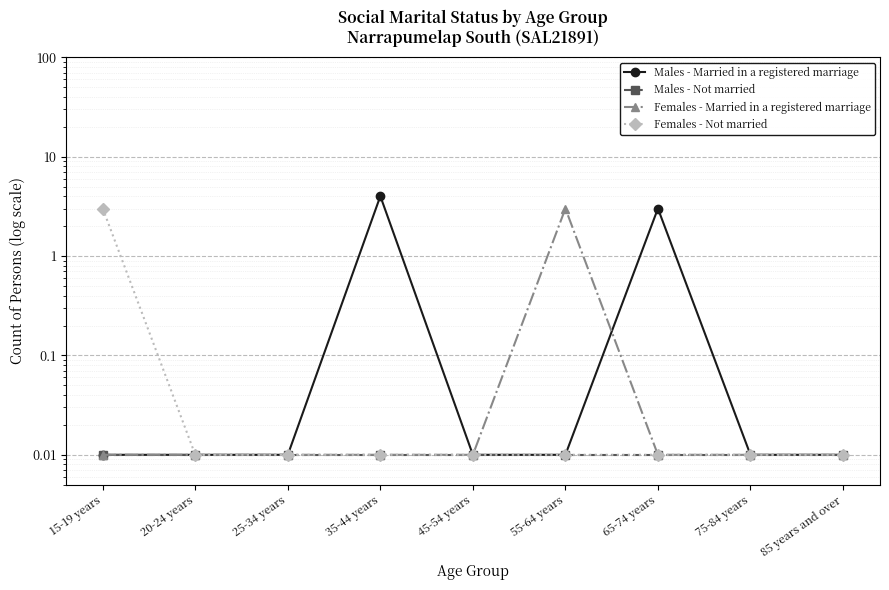

The value of Males - Not married at 25-34 years is 0.0. True or false?

True